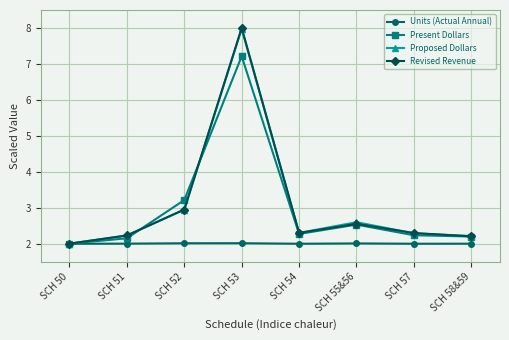

At which category does Present Dollars reach its first local valley?

SCH 54